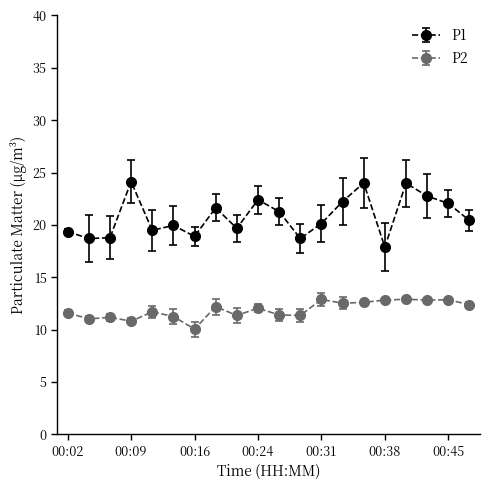

Rank the series by their average value, from highest to lowest.

P1, P2